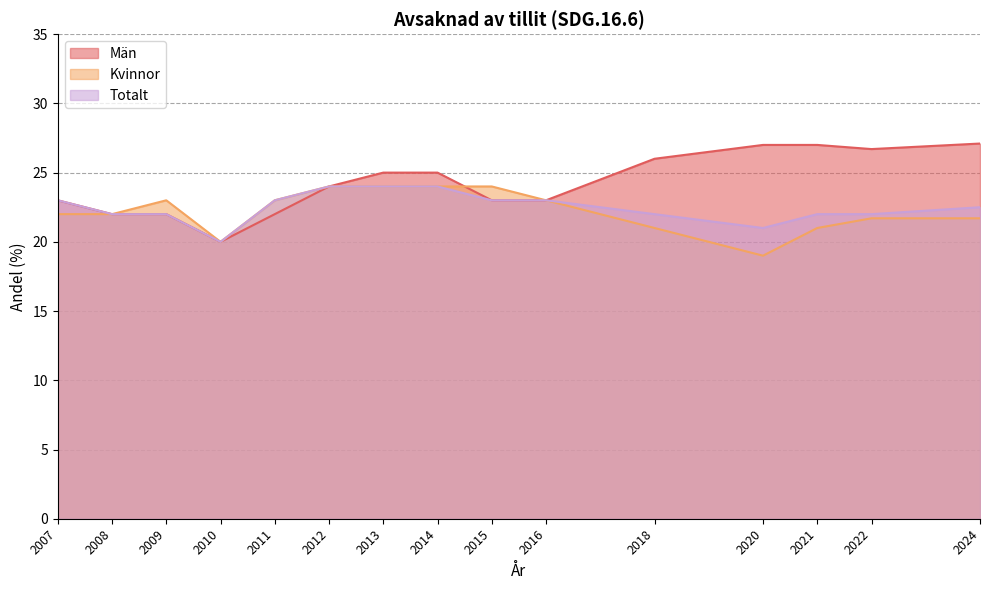

What is the difference between the maximum and minimum values in the Totalt series?

4.0